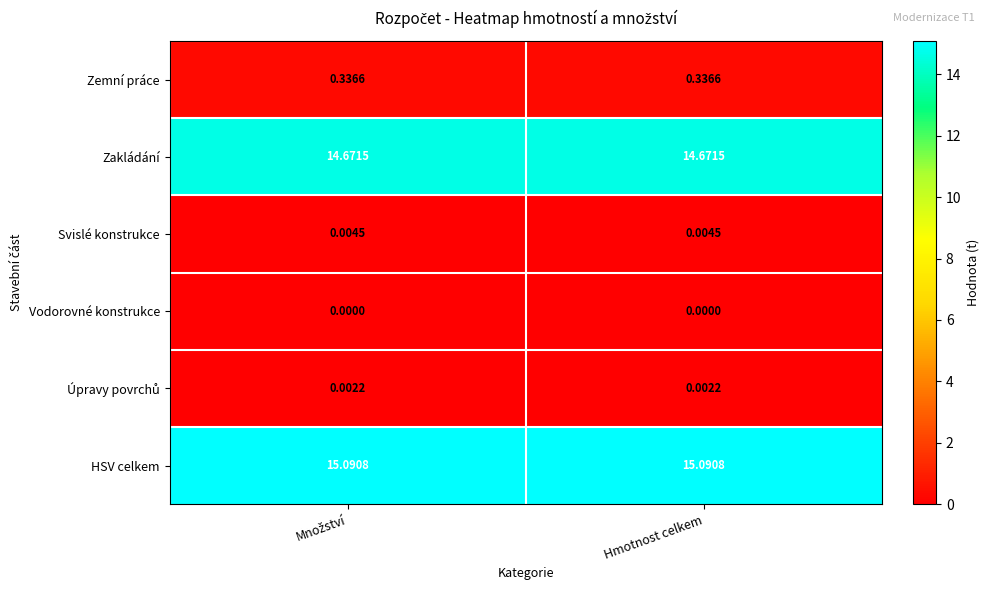

Which series has the largest total across all categories?

HSV celkem